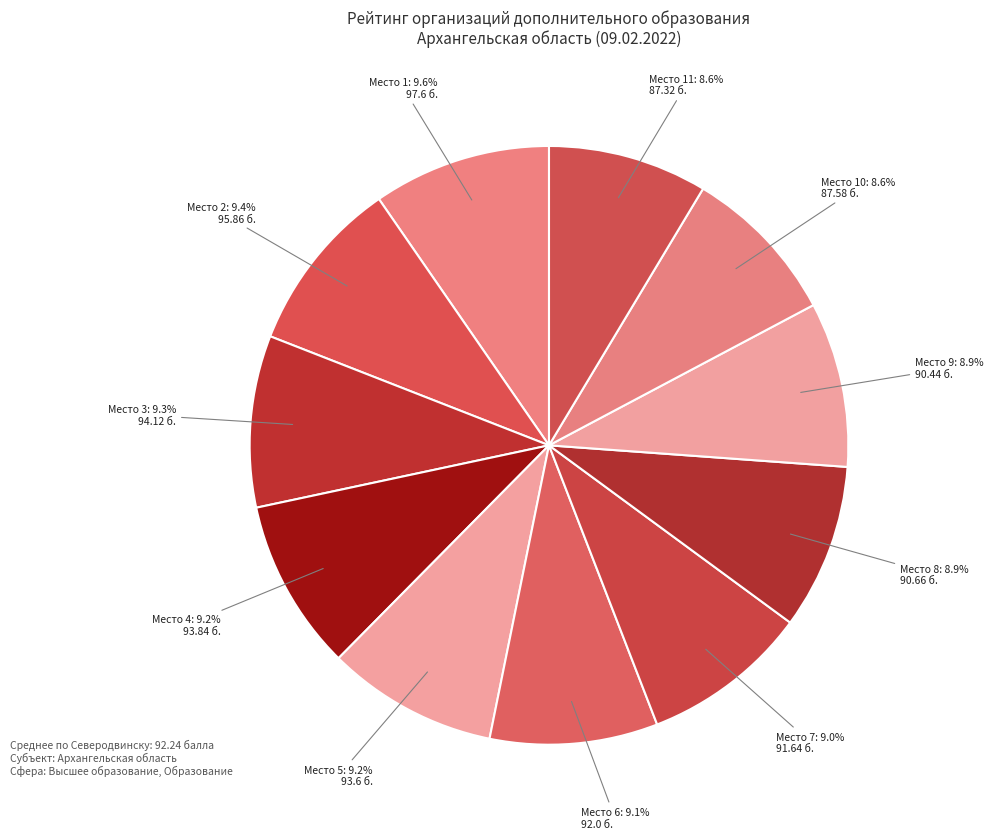

How many segments does this pie chart have?

11